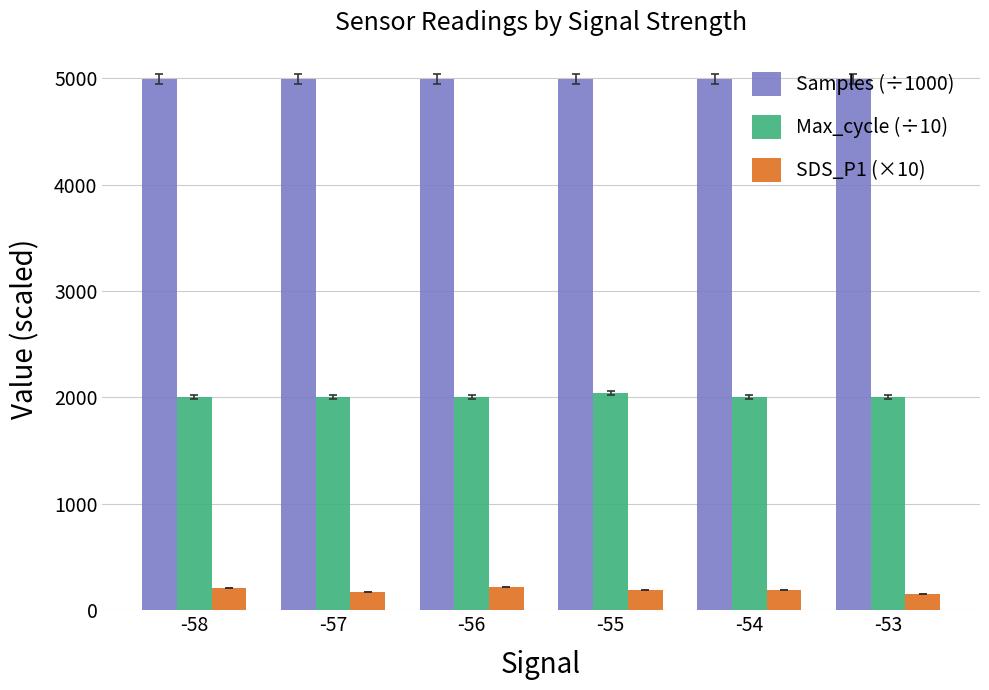

Which series has the largest total across all categories?

Samples (÷1000)